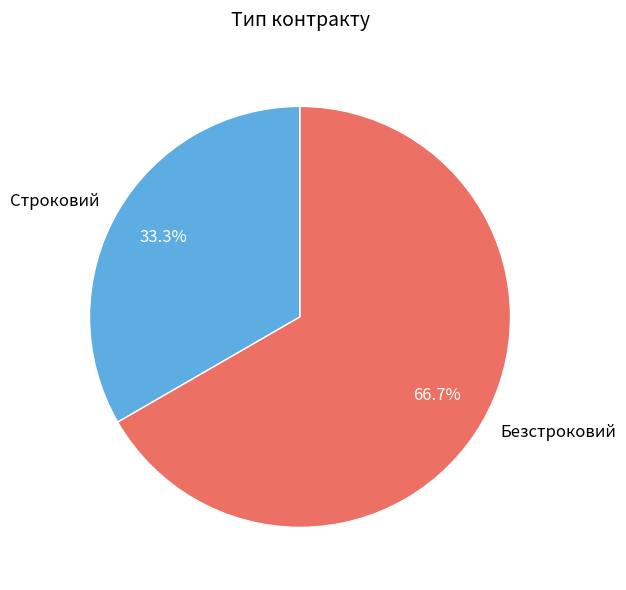

Do Безстроковий and Строковий together represent more than half of the pie?

Yes